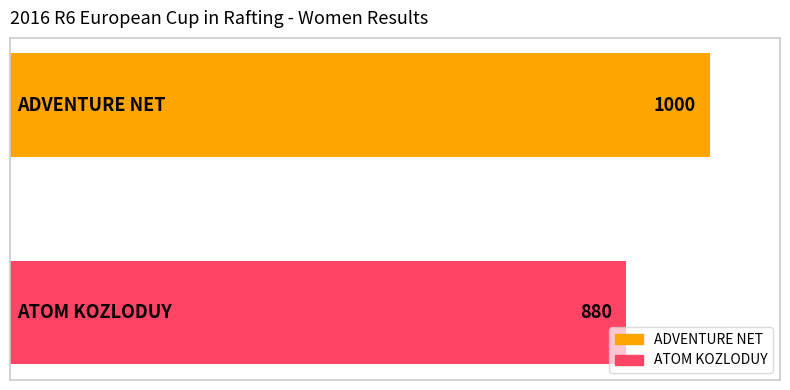

What is the difference between the maximum and minimum values?

120